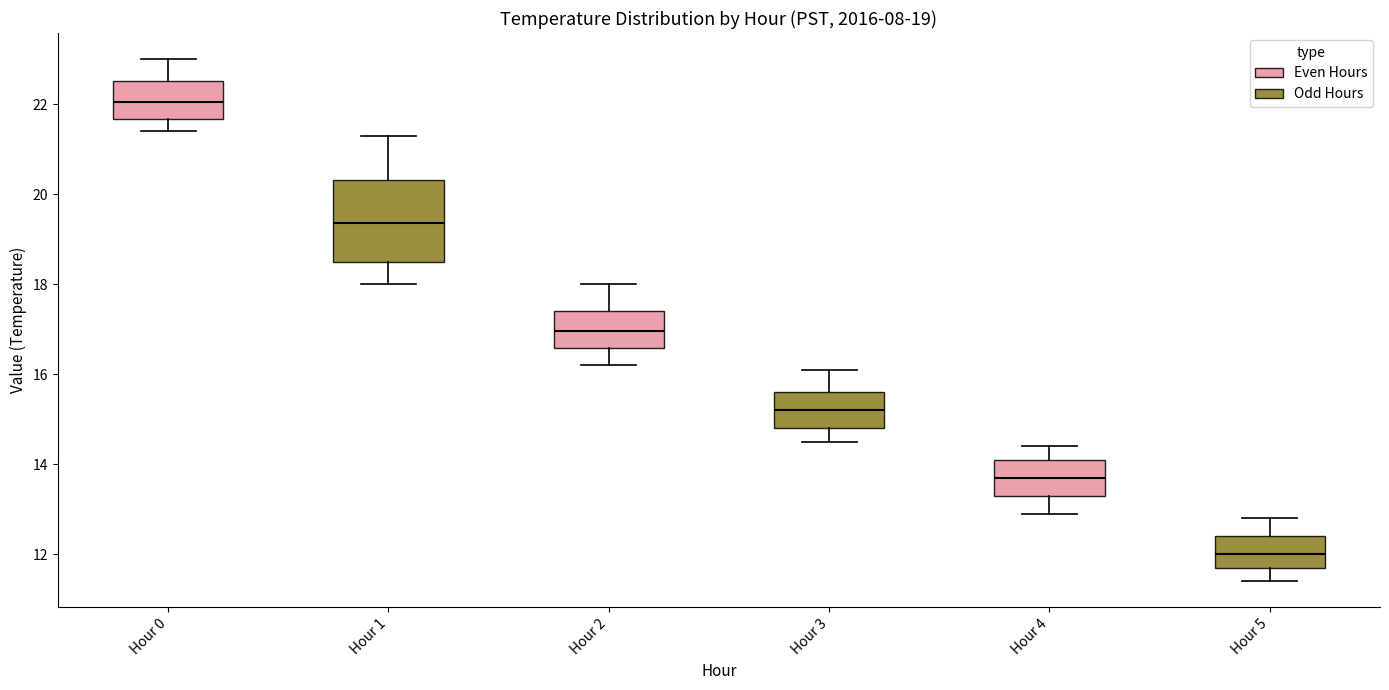

Which box is the tallest, from its lower edge to its upper edge?

Hour 1